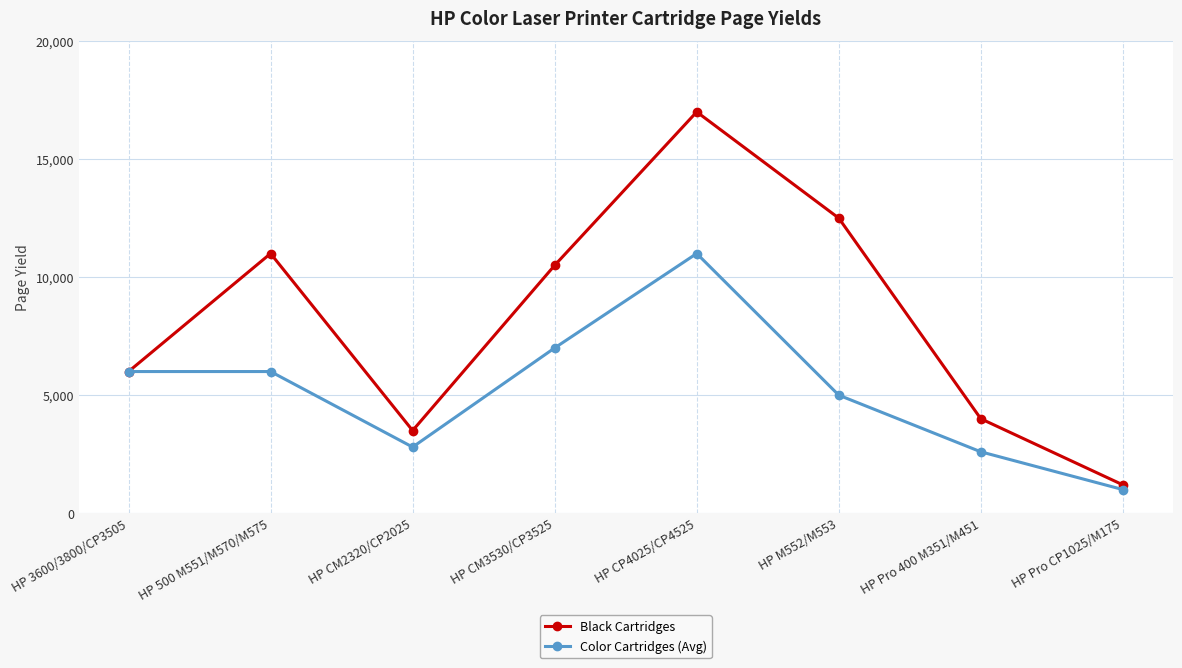

Reading left to right, what are all the values shown in this chart?

Black Cartridges: HP 3600/3800/CP3505=6000	HP 500 M551/M570/M575=11000	HP CM2320/CP2025=3500	HP CM3530/CP3525=10500	HP CP4025/CP4525=17000	HP M552/M553=12500	HP Pro 400 M351/M451=4000	HP Pro CP1025/M175=1200
Color Cartridges (Avg): HP 3600/3800/CP3505=6000	HP 500 M551/M570/M575=6000	HP CM2320/CP2025=2800	HP CM3530/CP3525=7000	HP CP4025/CP4525=11000	HP M552/M553=5000	HP Pro 400 M351/M451=2600	HP Pro CP1025/M175=1000